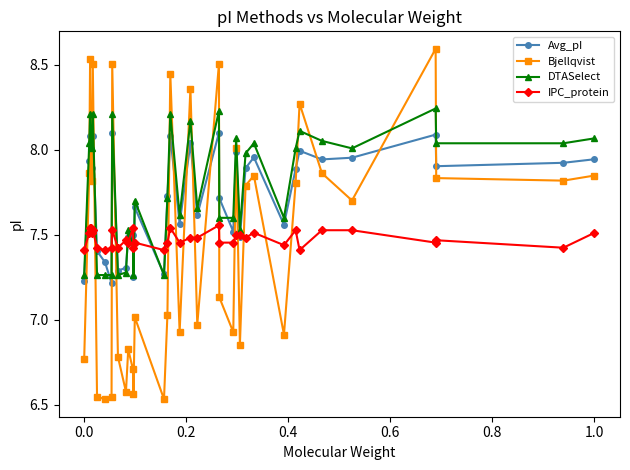

How many values in the DTASelect series exceed 8?

19